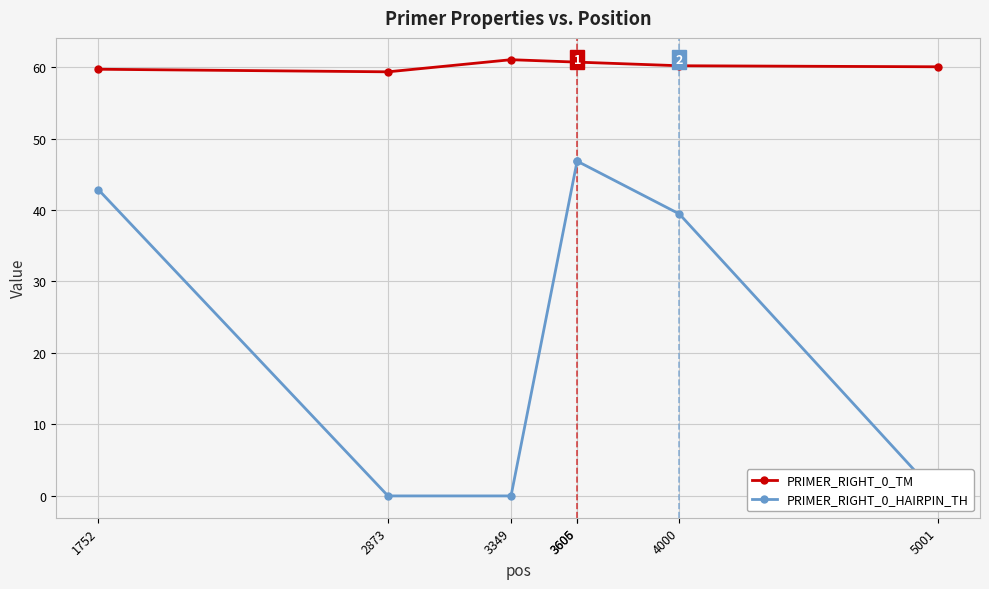

Between 3605 and 3606, which series saw the biggest shift?

PRIMER_RIGHT_0_HAIRPIN_TH